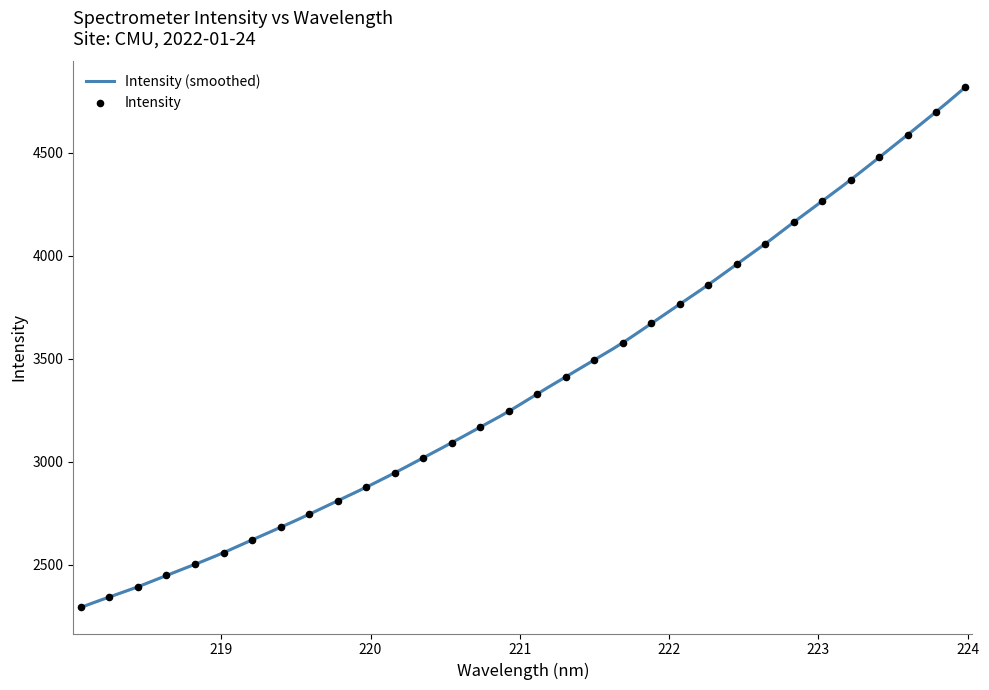

Which has a higher value, 220.5444 or 220.3533?

220.5444